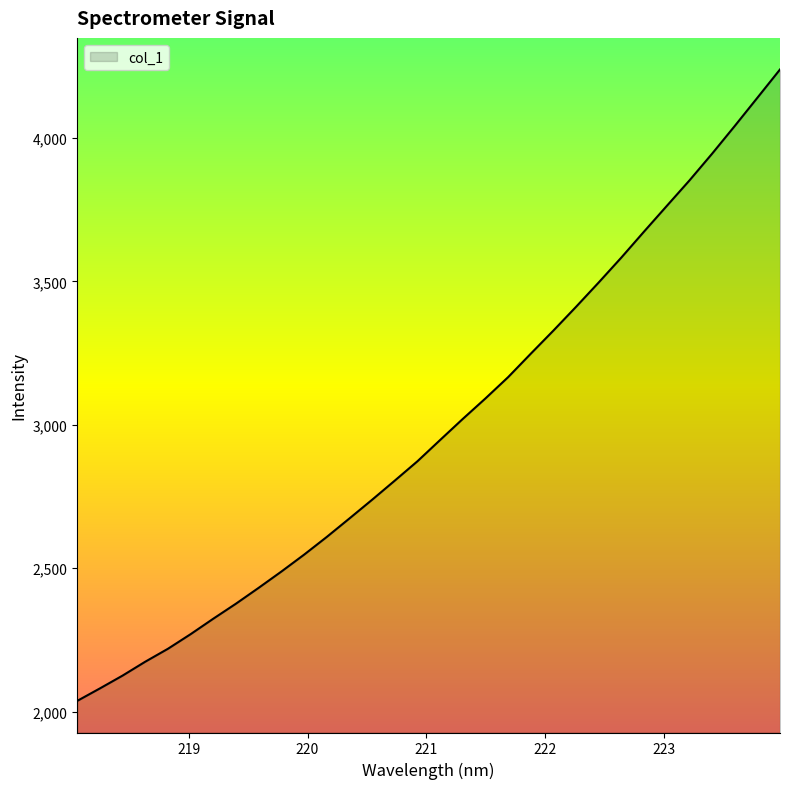

What is the maximum value shown in the chart?

4238.7